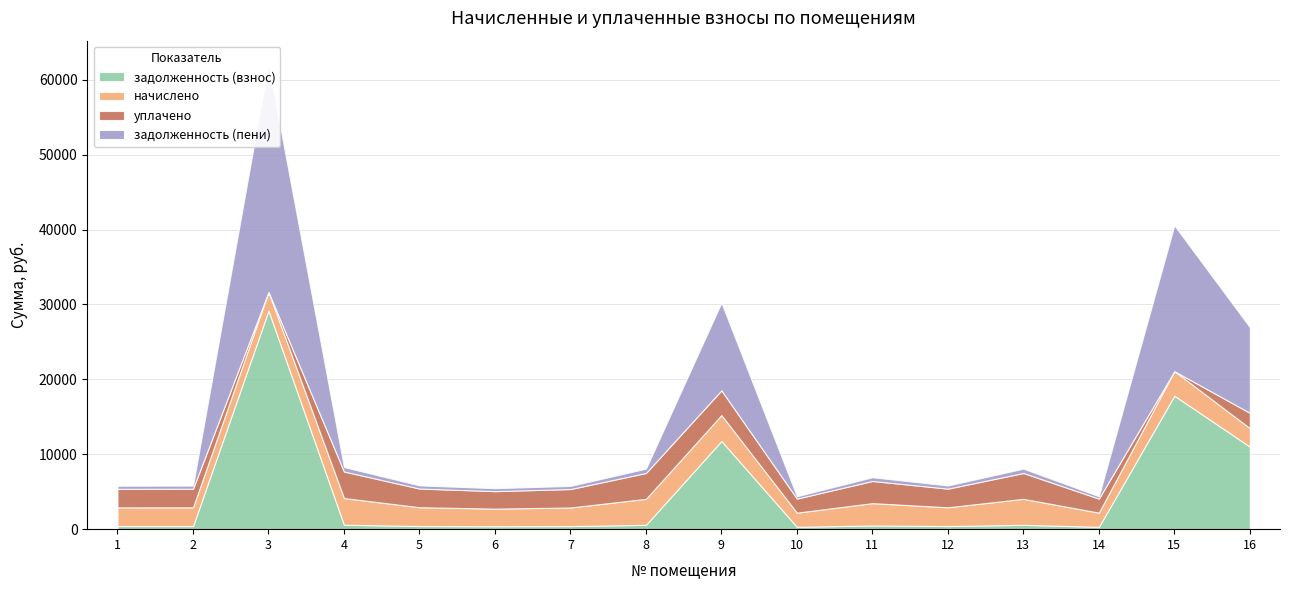

Reading right to left, extract all data points from this chart.

задолженность (взнос): 11022.7	17823.1	315.0	578.7	417.6	496.6	315.0	11776.2	578.7	413.5	391.9	418.6	594.0	29188.1	416.6	415.5
начислено: 2468.6	3281.2	1889.9	3472.0	2505.5	2979.5	1889.9	3459.7	3472.0	2480.9	2351.6	2511.7	3564.3	2493.2	2499.4	2493.2
уплачено: 2041.5	0.0	1877.9	3450.0	2489.6	2960.6	1877.9	3300.0	3450.0	2465.2	2336.7	2495.8	3541.7	0.0	2483.5	2477.4
задолженность (пени): 11434.1	19463.7	315.0	578.7	417.6	496.6	315.0	11706.1	578.7	413.5	391.9	418.6	594.0	30434.7	416.6	415.5